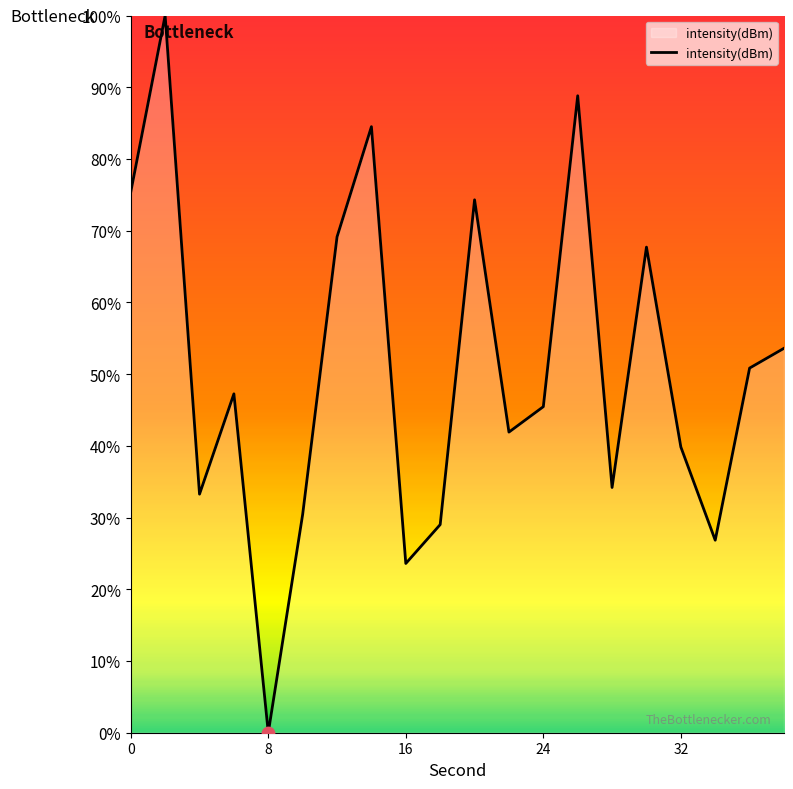

What is the maximum value shown in the chart?

100.0